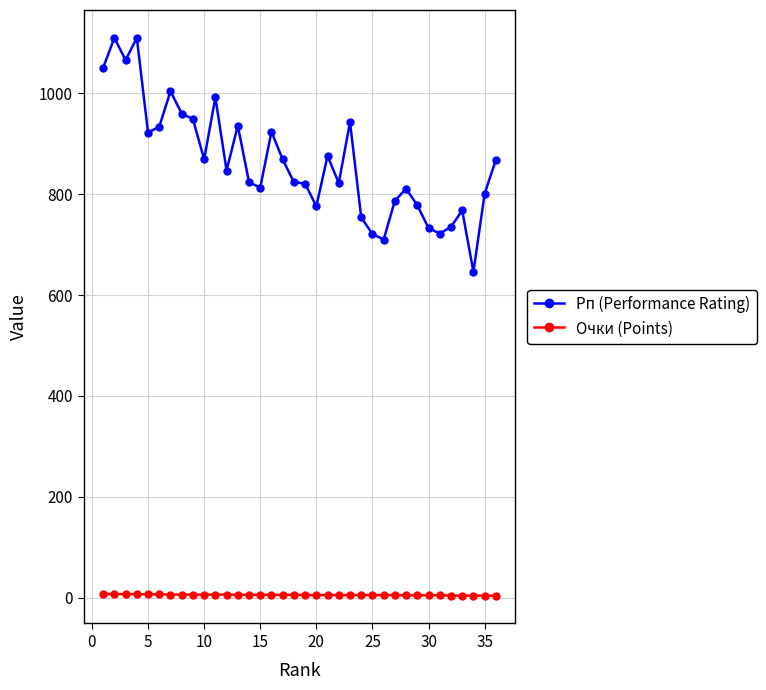

What is the difference between the maximum and minimum values in the Очки (Points) series?

3.5